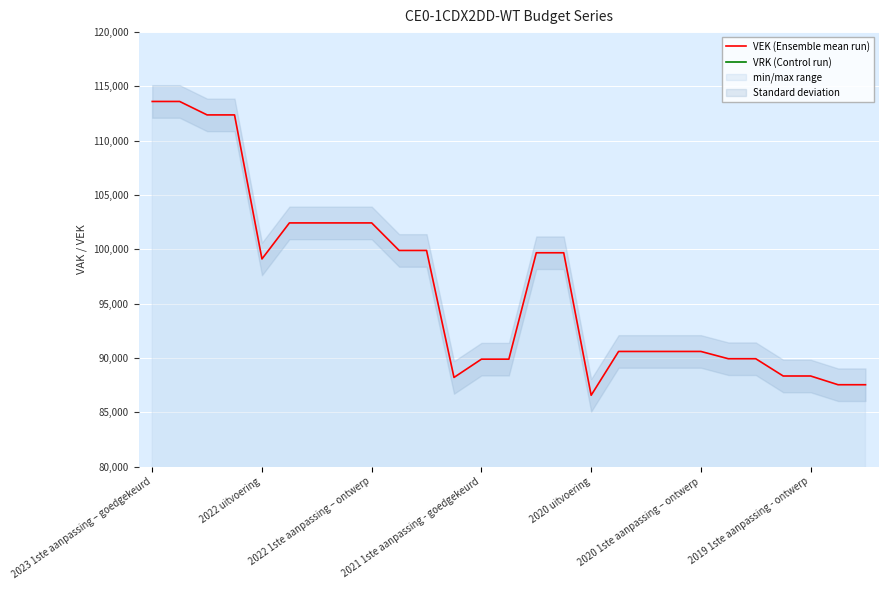

The value of VEK (Ensemble mean run) at 2020 uitvoering is 115327. True or false?

False